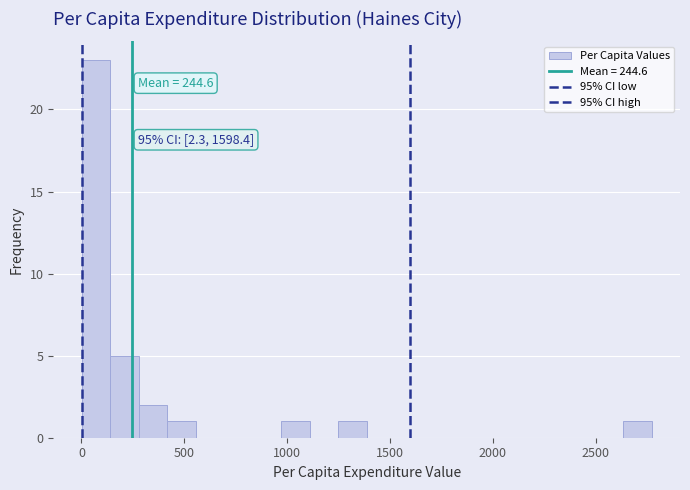

Read against the x-axis, roughly where is the centre of the tallest bar?

50